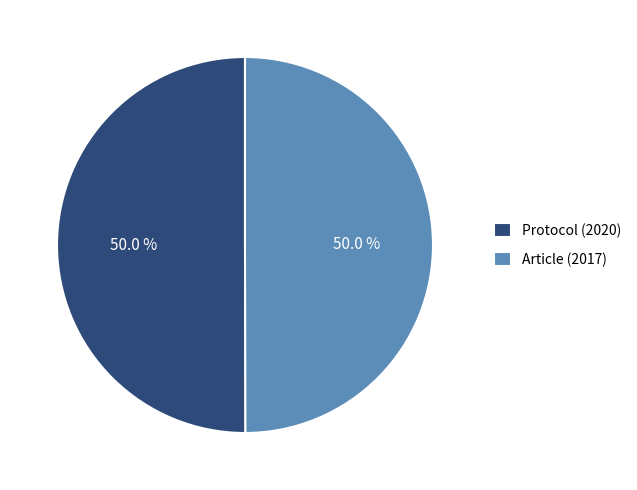

How many slices are in this pie chart?

2